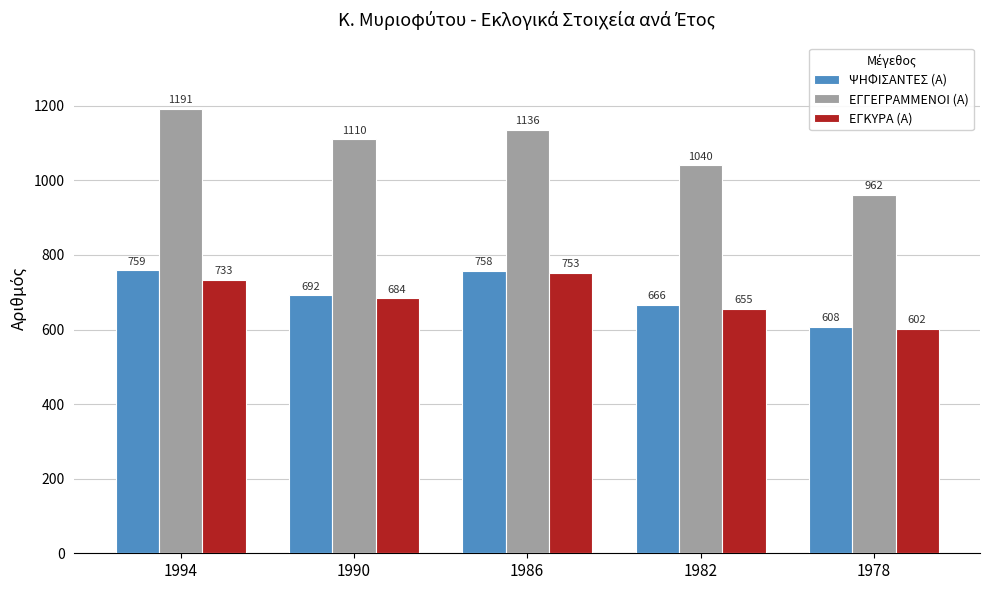

True or false: ΕΓΓΕΓΡΑΜΜΕΝΟΙ (Α) has a value of 1136 at 1986.

True